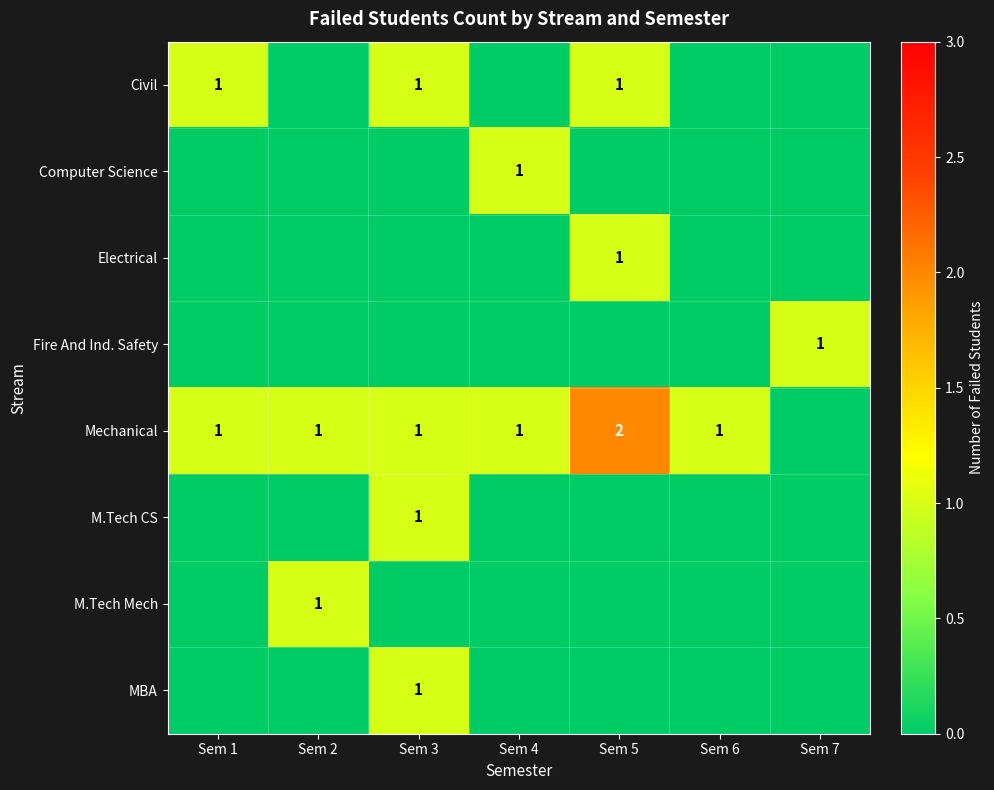

The value of Civil at Sem 3 is 2. True or false?

False